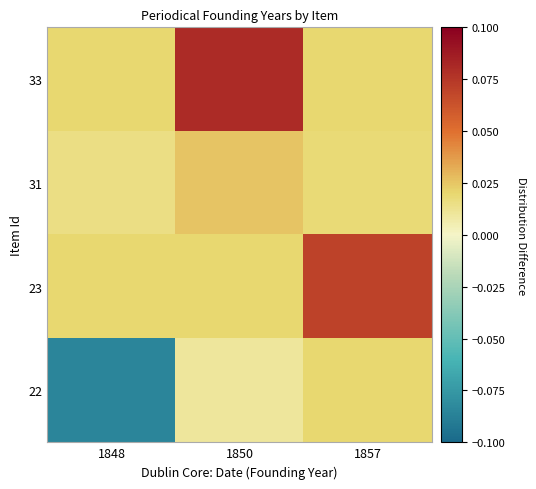

Reading left to right, list all the values displayed in this chart.

33: 1848=0.0	1850=0.1	1857=0.0
31: 1848=0.0	1850=0.0	1857=0.0
23: 1848=0.0	1850=0.0	1857=0.1
22: 1848=-0.1	1850=0.0	1857=0.0